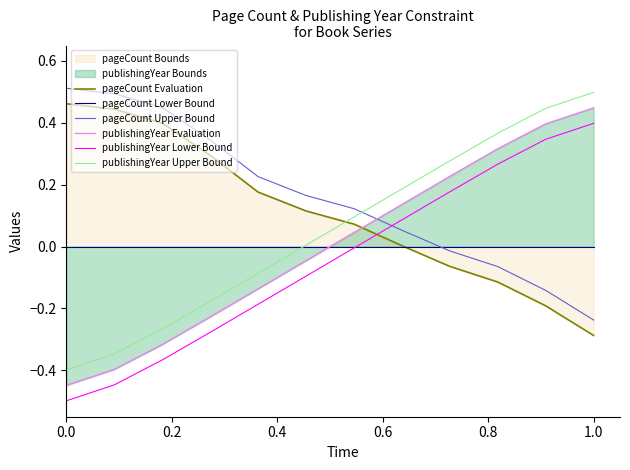

The value of publishingYear Lower Bound at 1.0 is 0.4. True or false?

True